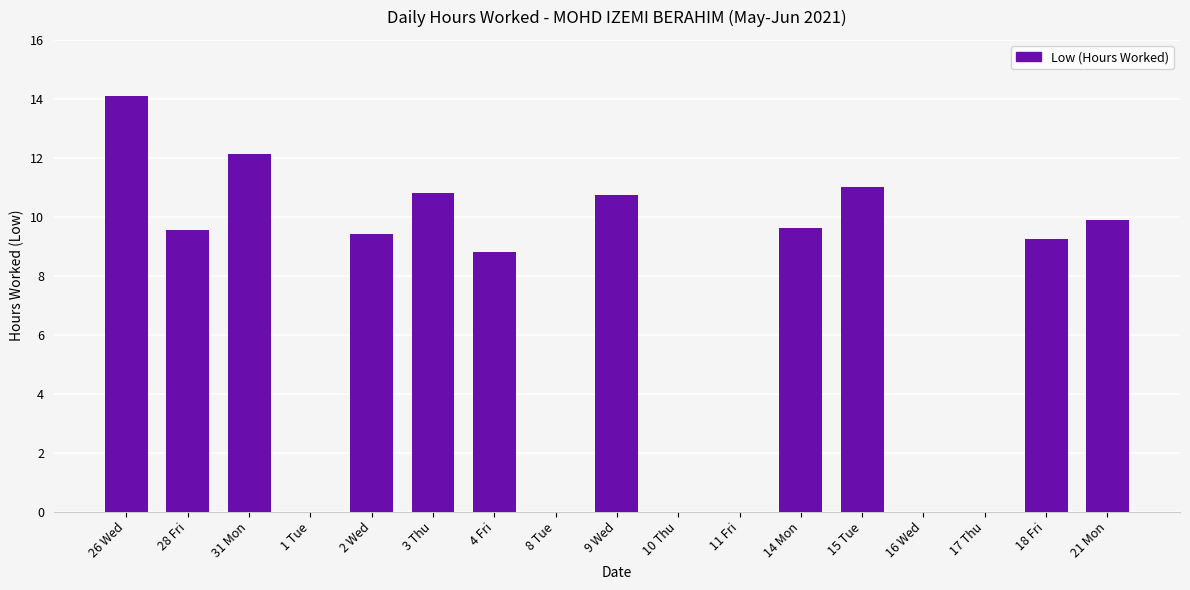

Is it true that the value at 28 Fri is 9.5?

True